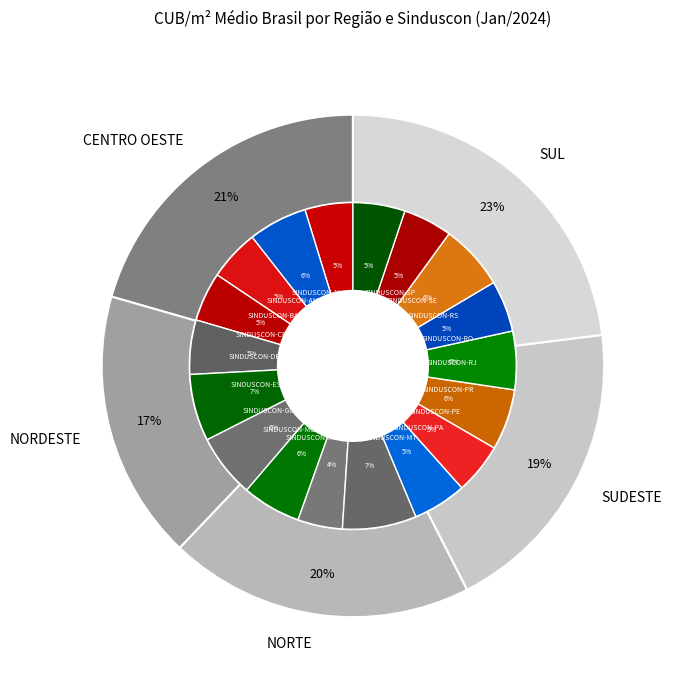

Do SINDUSCON-SE and SINDUSCON-PR together represent more than half of the pie?

No